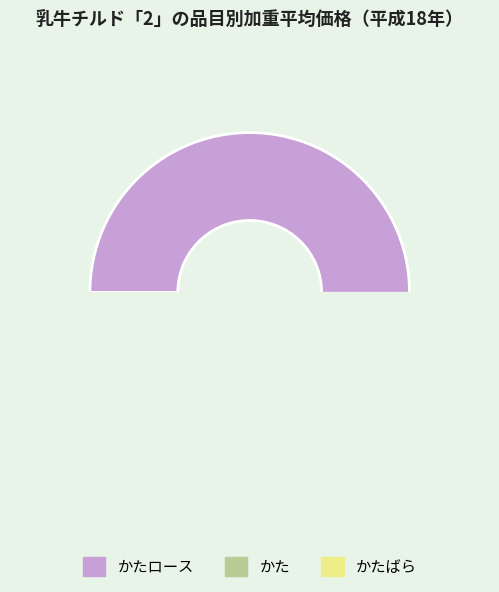

Is 14 the majority of the pie?

No